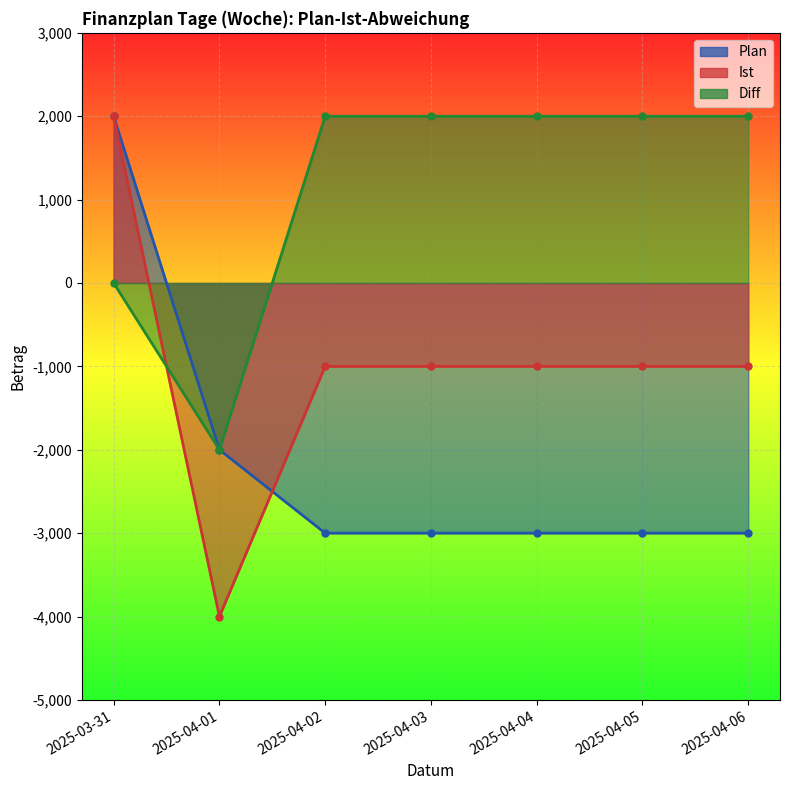

The value of Diff at 2025-04-05 is 1300. True or false?

False